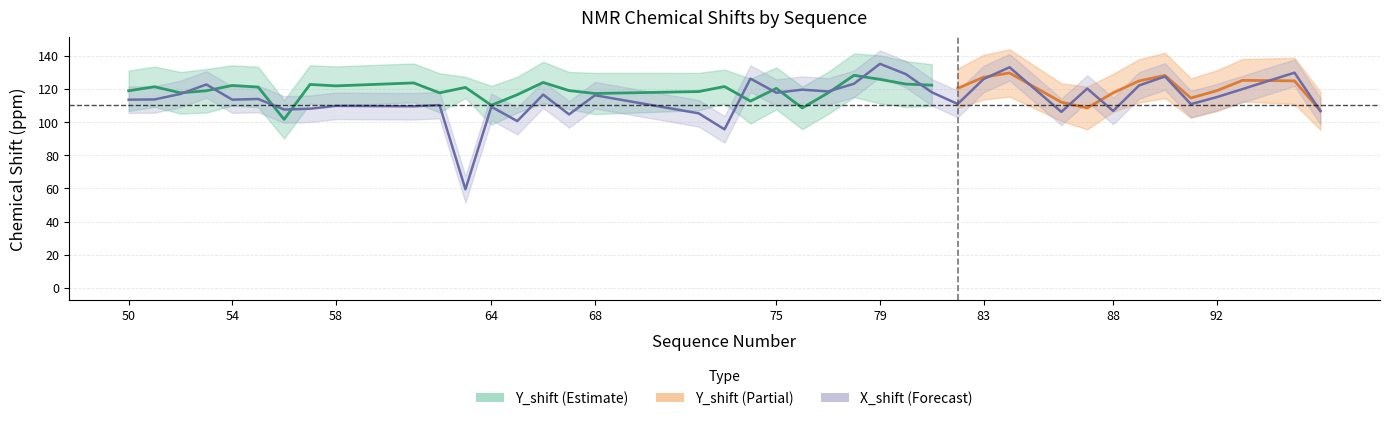

How many interior local peaks (higher than both neighbors) does the data have?

14